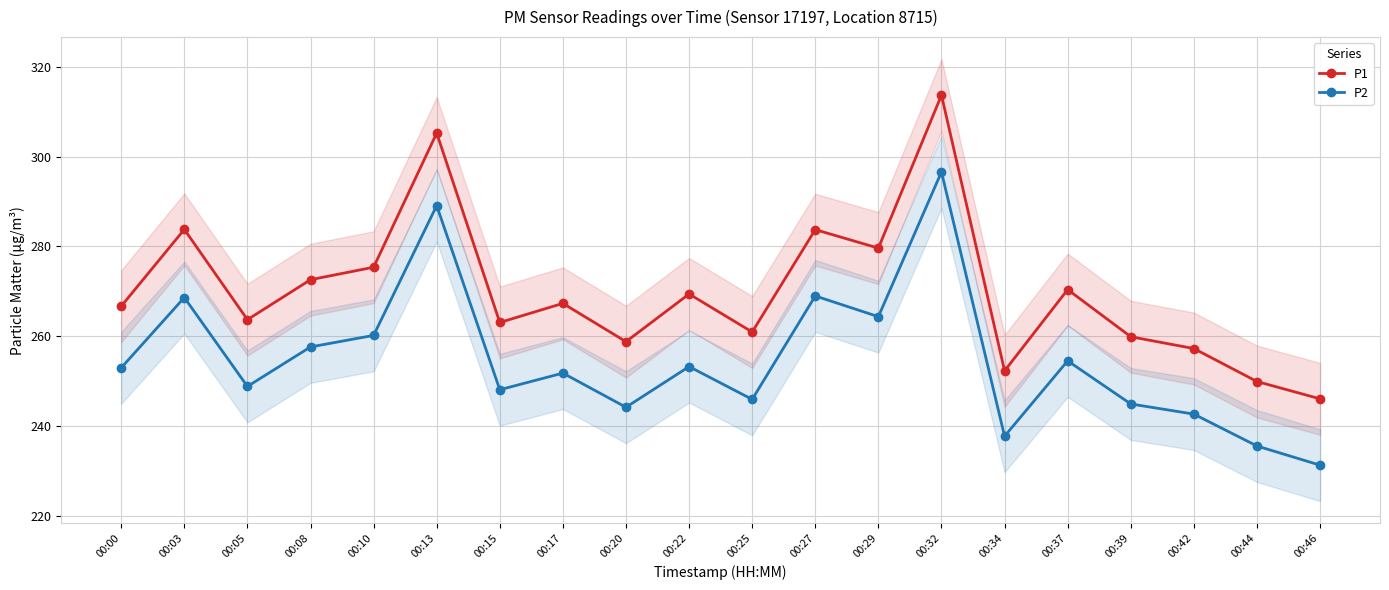

What is the minimum value for P2?

231.3